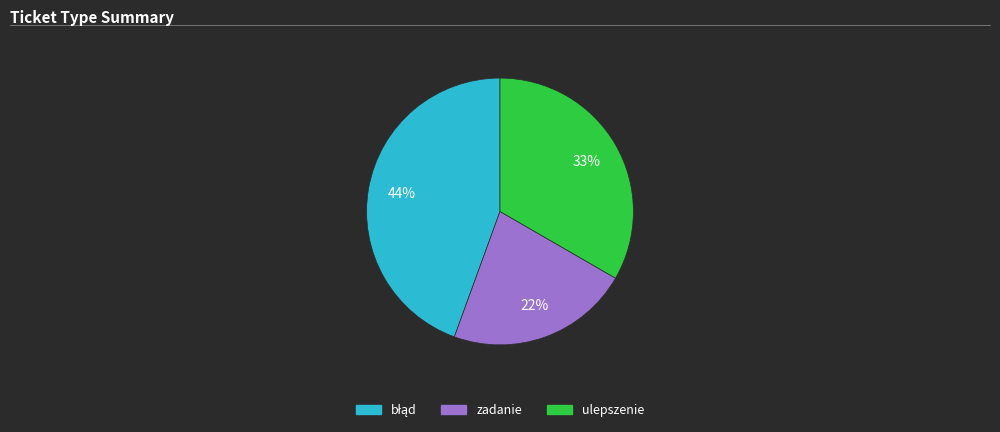

Is there any slice that represents more than half of the pie?

No